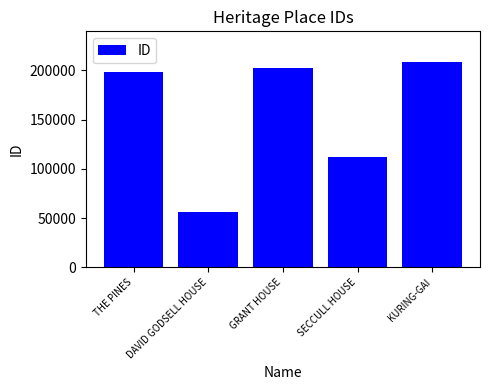

True or false: the data shows 95442 at KURING-GAI.

False